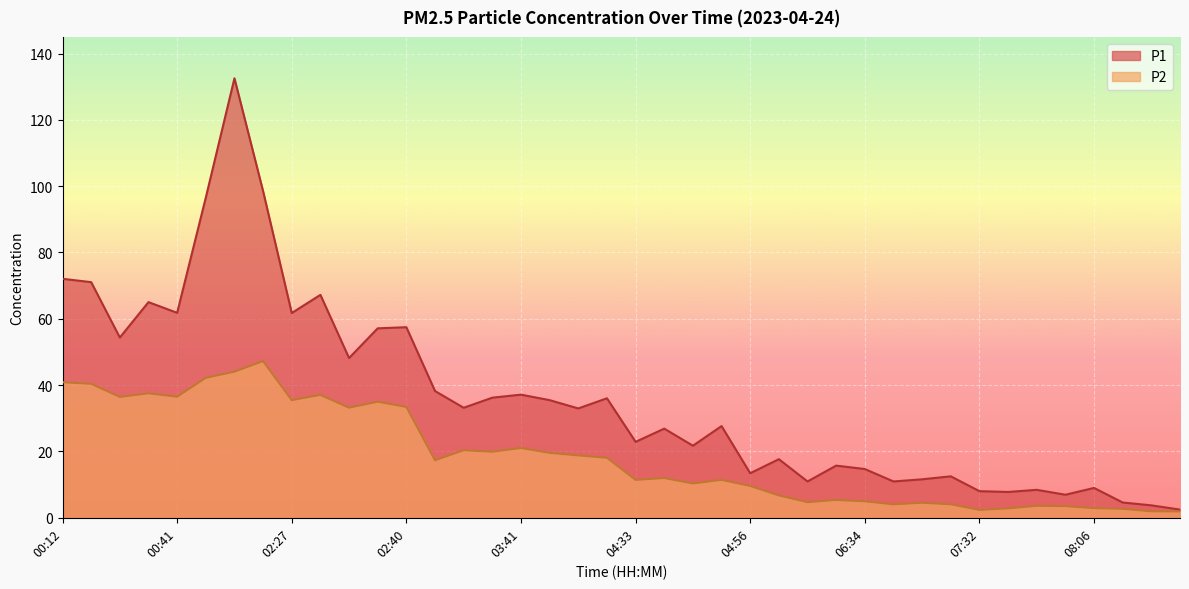

True or false: P1 has more than 2 interior local peaks.

True